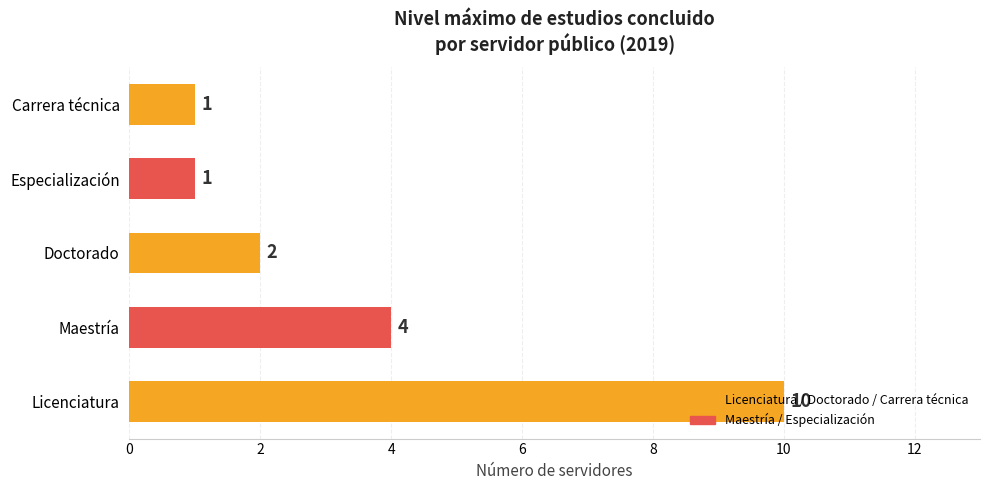

The chart shows a value of 4 at Licenciatura. True or false?

False